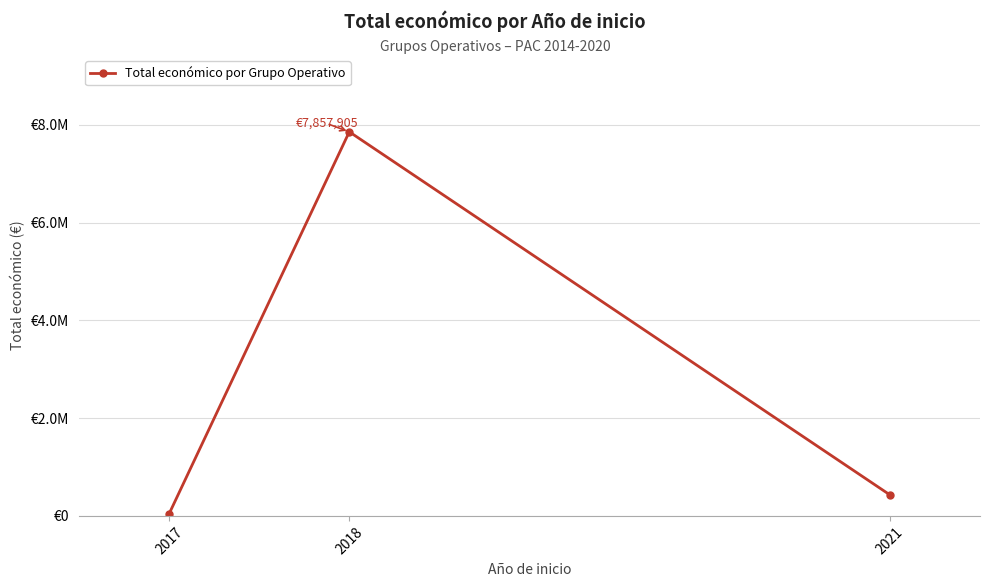

Does the chart have visible grid lines?

Yes